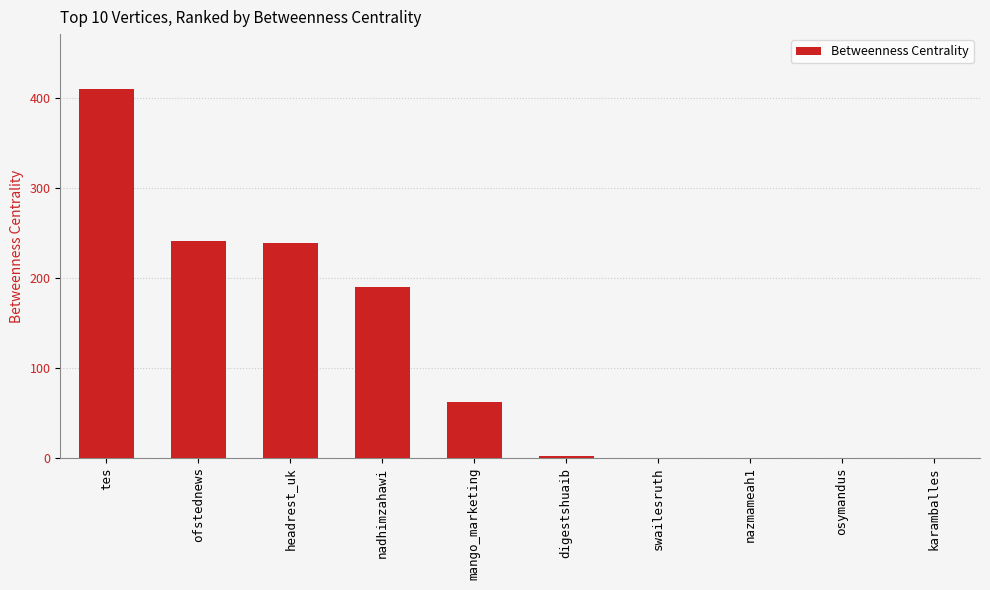

What is the maximum value shown in the chart?

410.1